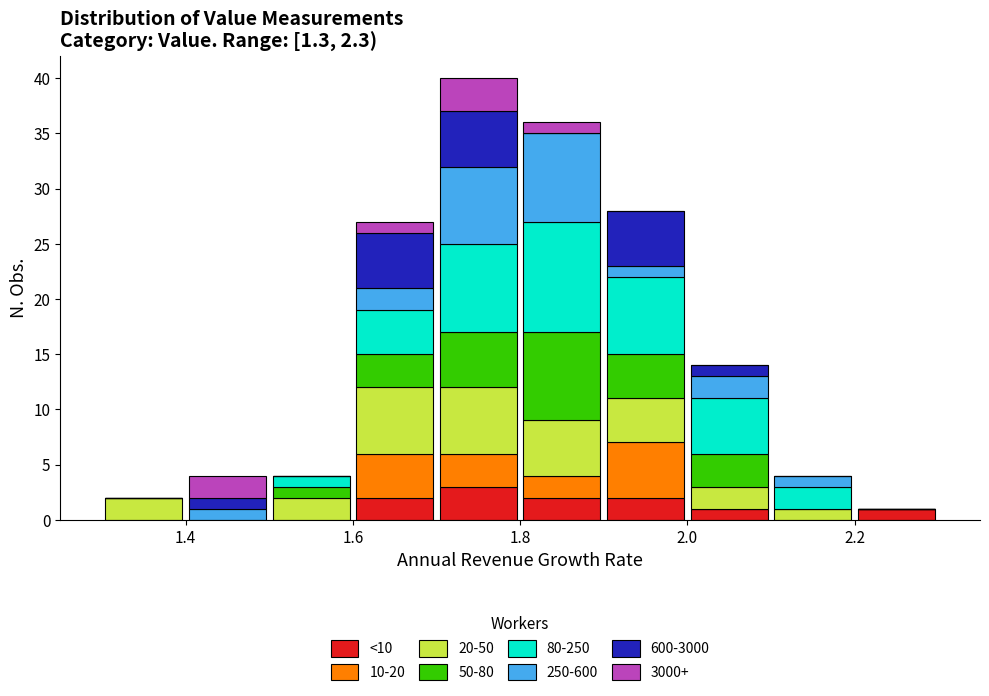

Which range on the x-axis has the tallest stacked bar (by total height)?

1.7 to 1.8